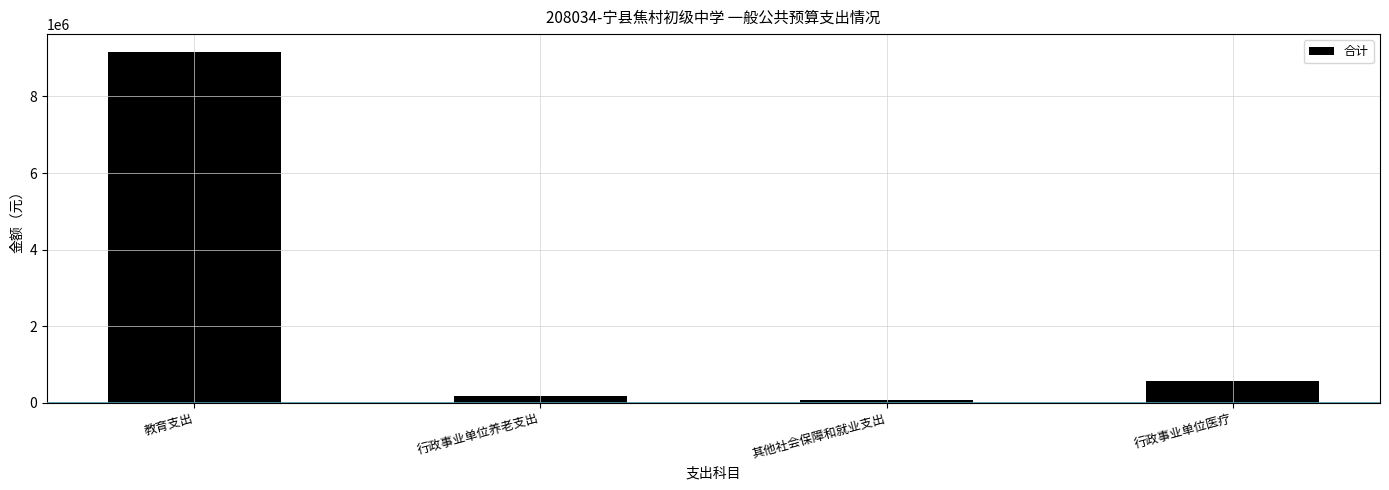

How many distinct data groups are displayed?

1